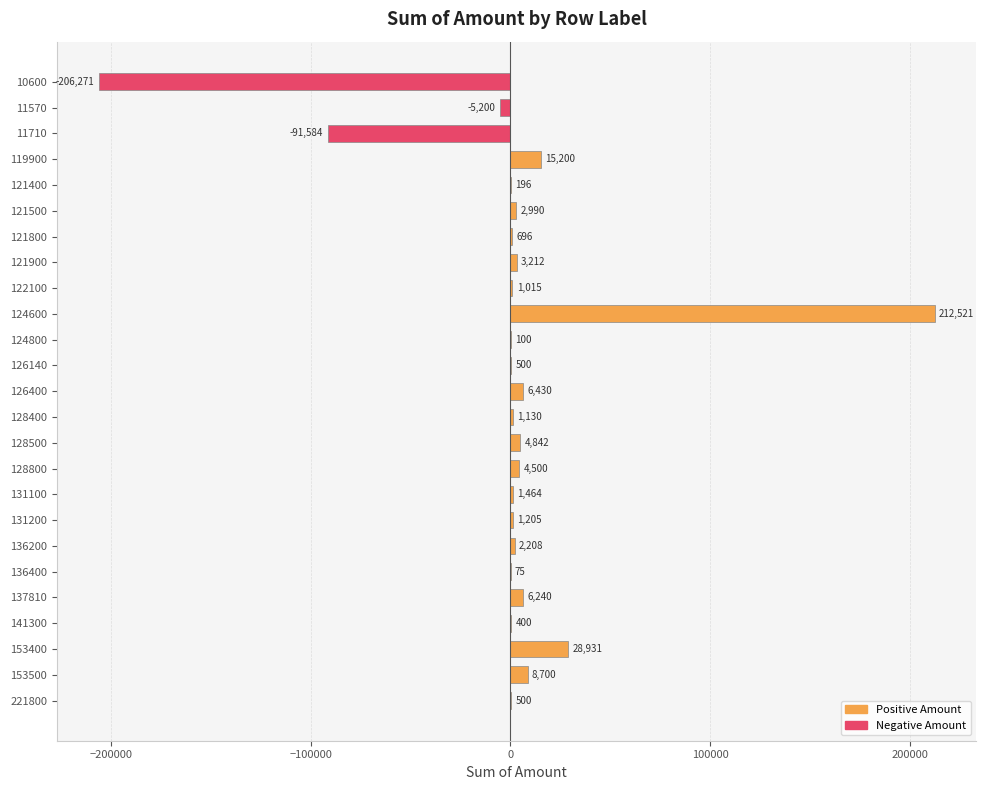

What is the greatest value displayed?

212521.0